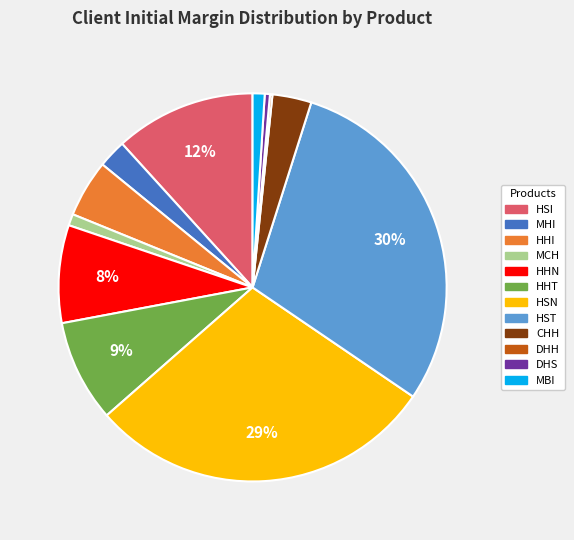

Between CHH and HHN, which is larger?

HHN